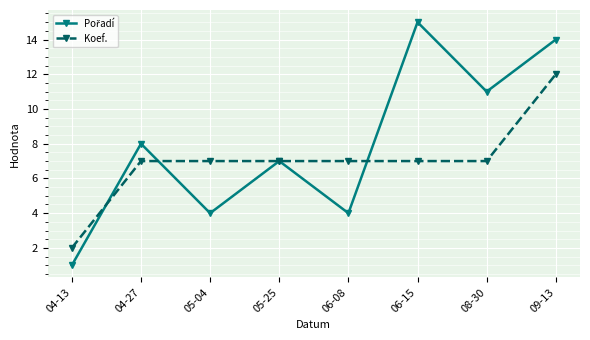

At how many categories does at least one series exceed 13?

2